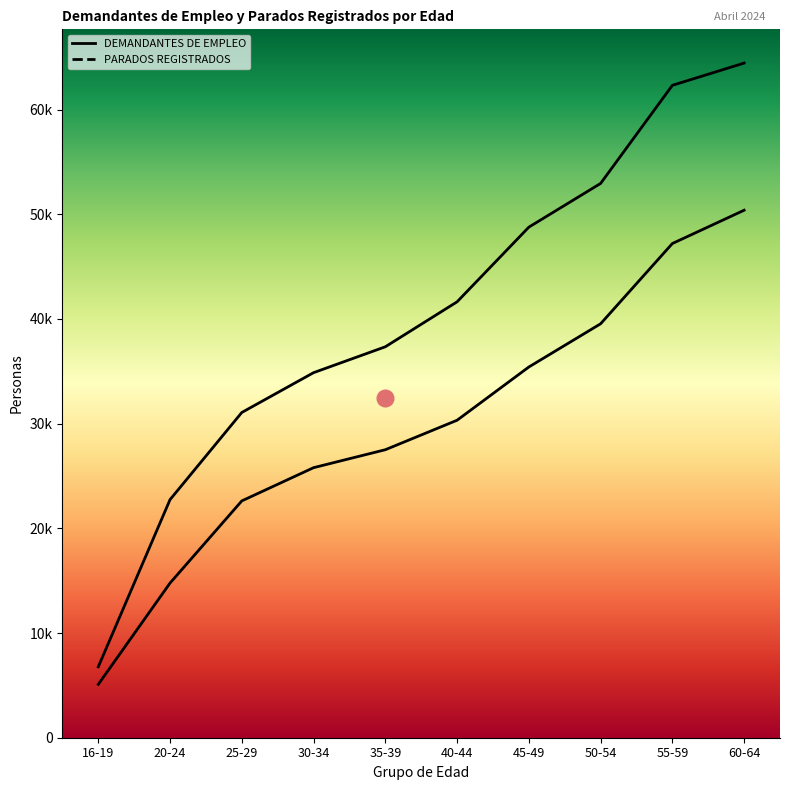

What is the average value of the DEMANDANTES DE EMPLEO series?

40287